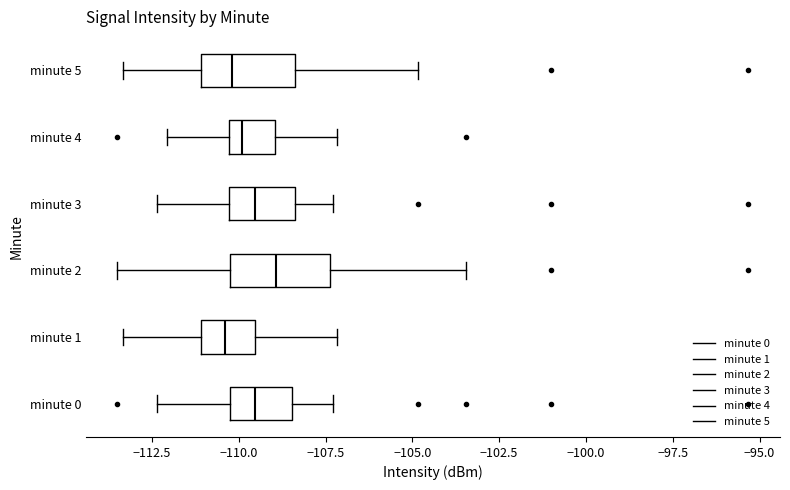

Which box has the furthest to the right median line?

minute 2